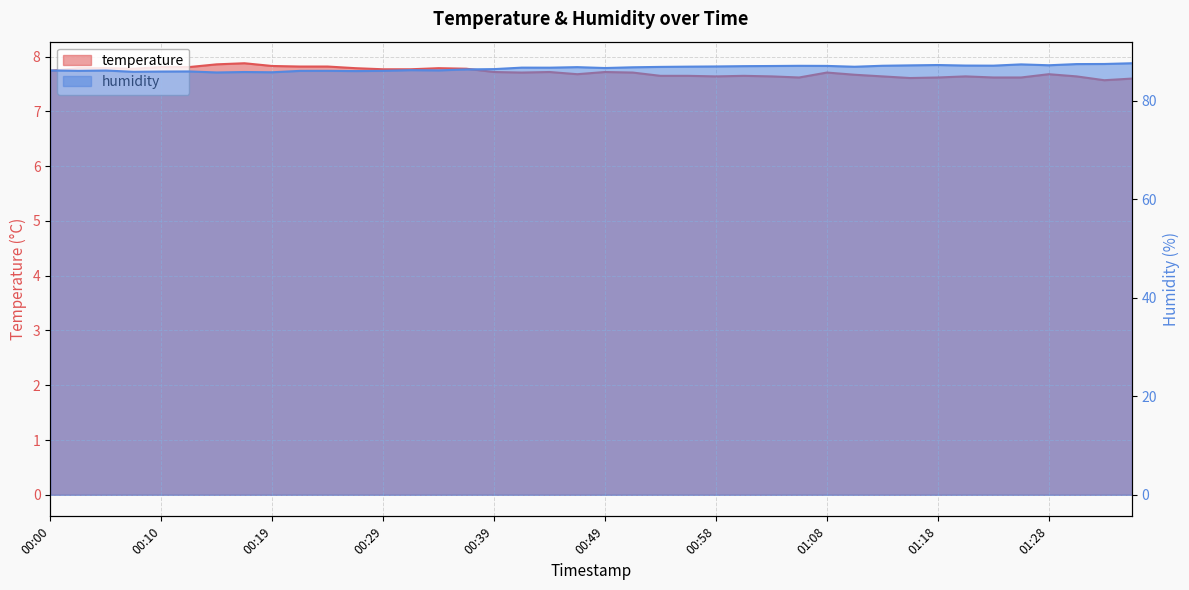

Count the number of categories in the chart.

40